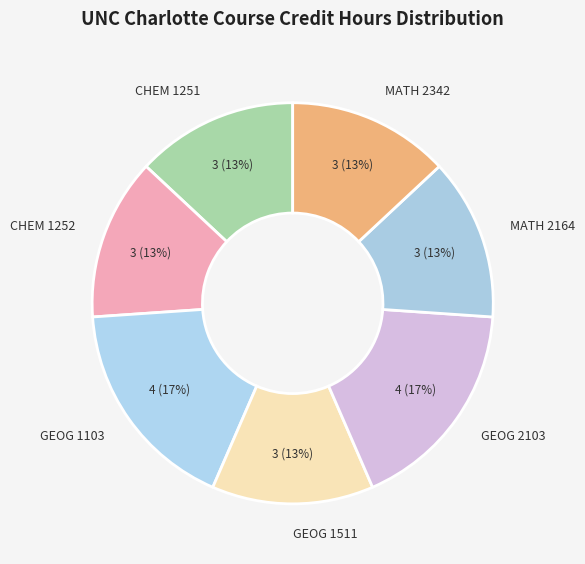

Is CHEM 1252 the majority of the pie?

No